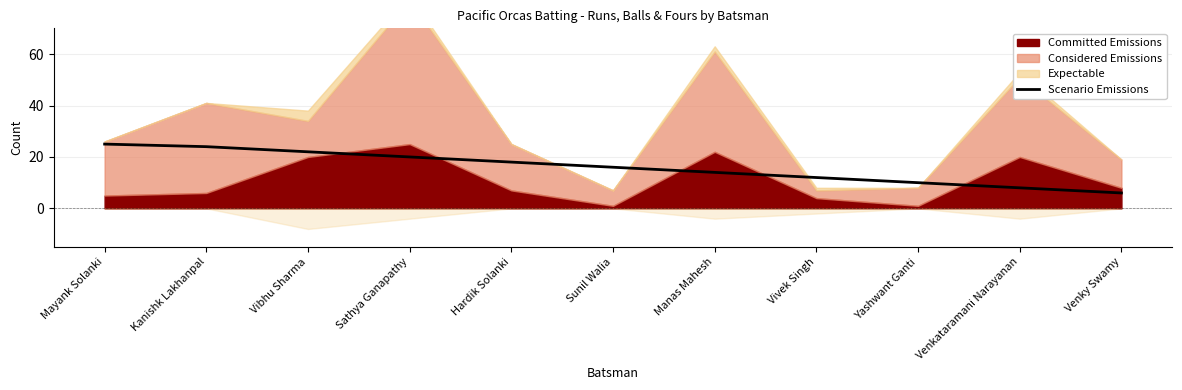

What is the change in value from Mayank Solanki to Vivek Singh?

-13